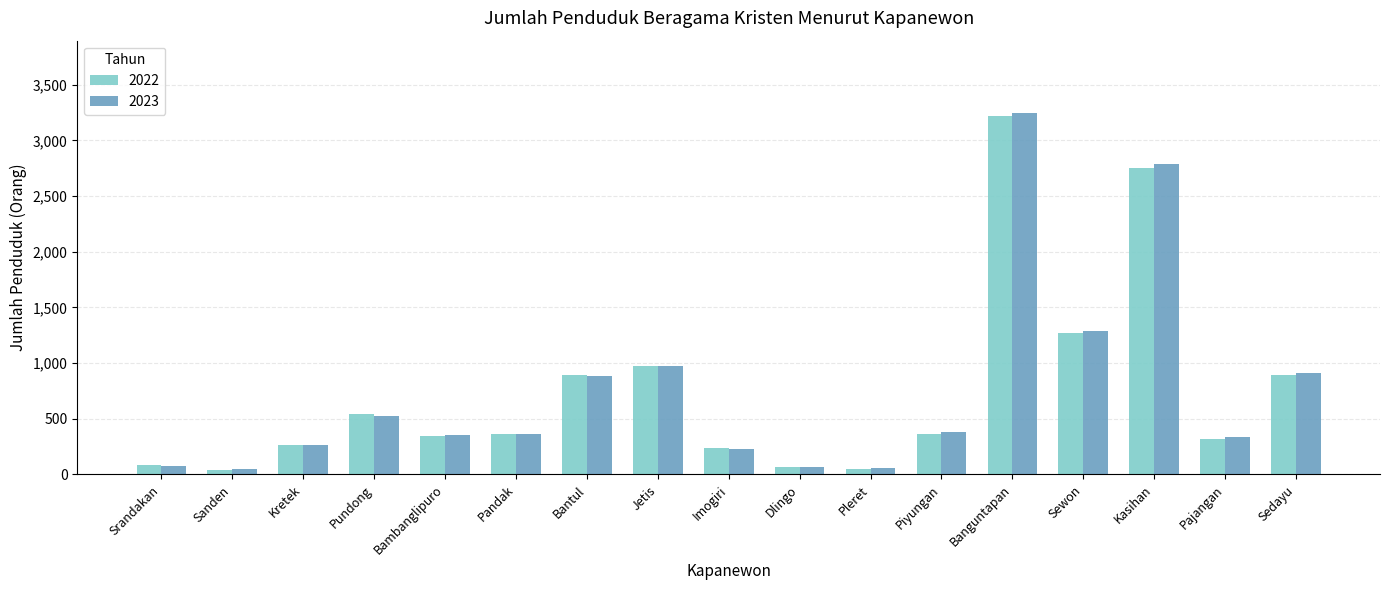

What is the sum of all 2023 values?

12777